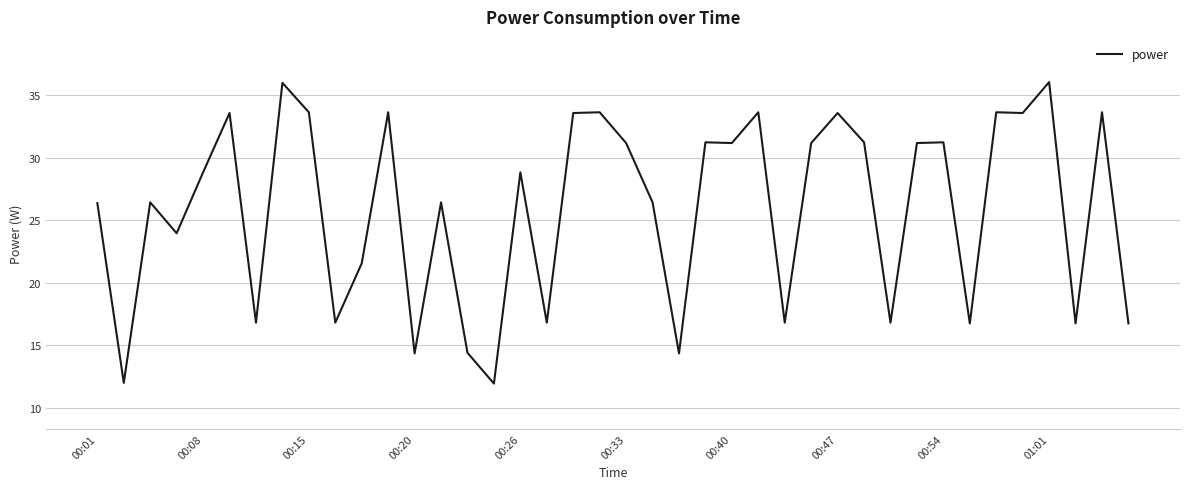

What is the greatest value displayed?

36.0